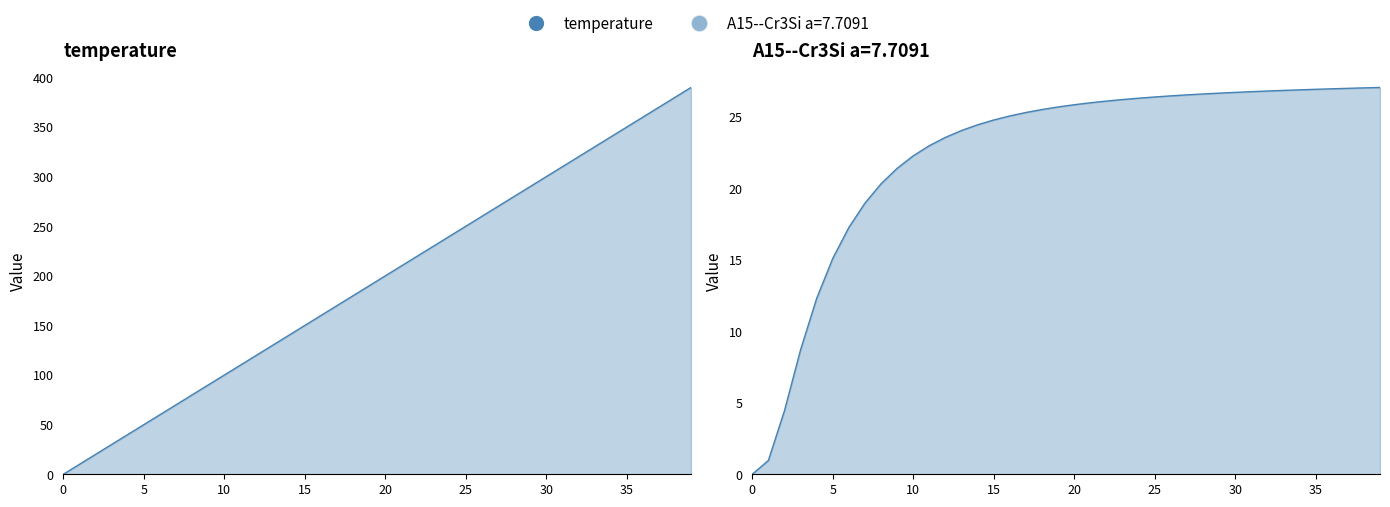

Reading left to right, list all the values displayed in this chart.

A15--Cr3Si a=7.7091: 0=0.0	1=1.0	2=4.4	3=8.7	4=12.3	5=15.1	6=17.3	7=19.0	8=20.3	9=21.4	10=22.3	11=23.0	12=23.6	13=24.0	14=24.4	15=24.8	16=25.1	17=25.3	18=25.5	19=25.7	20=25.8	21=26.0	22=26.1	23=26.2	24=26.3	25=26.4	26=26.5	27=26.5	28=26.6	29=26.7	30=26.7	31=26.8	32=26.8	33=26.8	34=26.9	35=26.9	36=27.0	37=27.0	38=27.0	39=27.1
temperature: 0=0.0	1=10.0	2=20.0	3=30.0	4=40.0	5=50.0	6=60.0	7=70.0	8=80.0	9=90.0	10=100.0	11=110.0	12=120.0	13=130.0	14=140.0	15=150.0	16=160.0	17=170.0	18=180.0	19=190.0	20=200.0	21=210.0	22=220.0	23=230.0	24=240.0	25=250.0	26=260.0	27=270.0	28=280.0	29=290.0	30=300.0	31=310.0	32=320.0	33=330.0	34=340.0	35=350.0	36=360.0	37=370.0	38=380.0	39=390.0